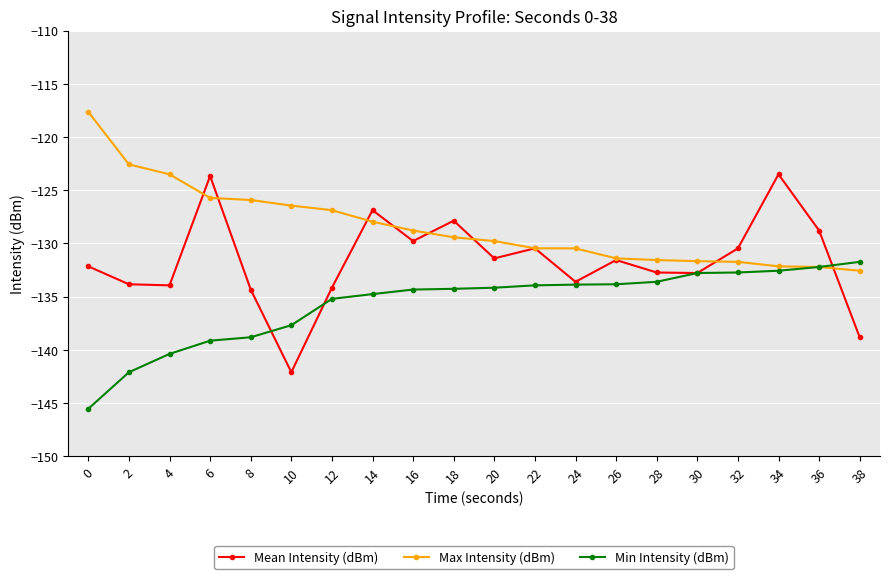

The Max Intensity (dBm) series shows -128.8 at 16. True or false?

True